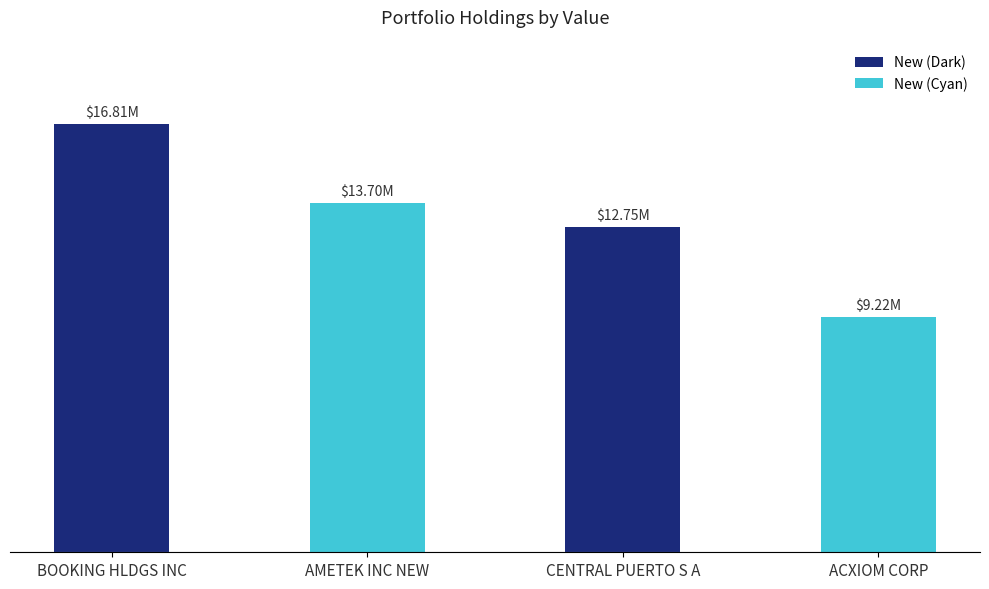

What is the ratio of the value at AMETEK INC NEW to the value at ACXIOM CORP?

1.5